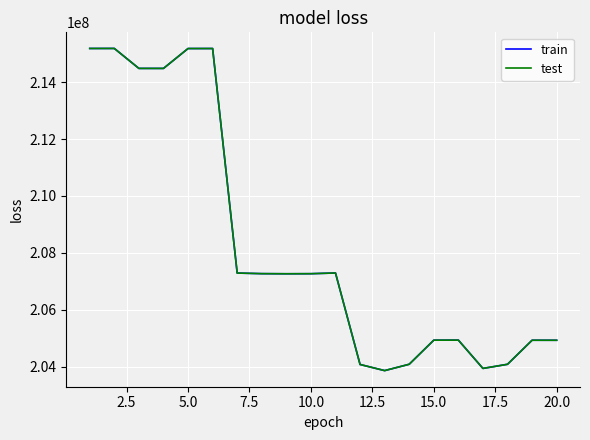

True or false: test and train intersect in this chart.

False